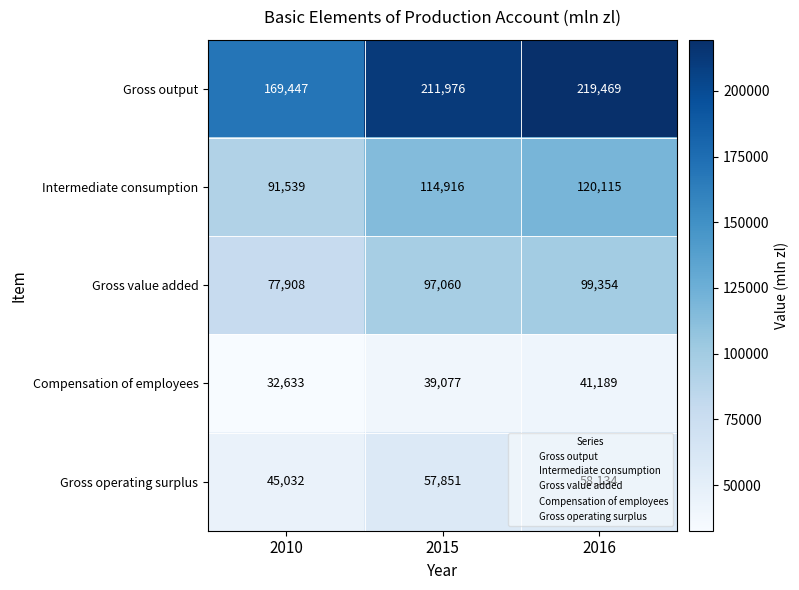

What is the sum of the Gross value added values at 2015 and 2016?

196414